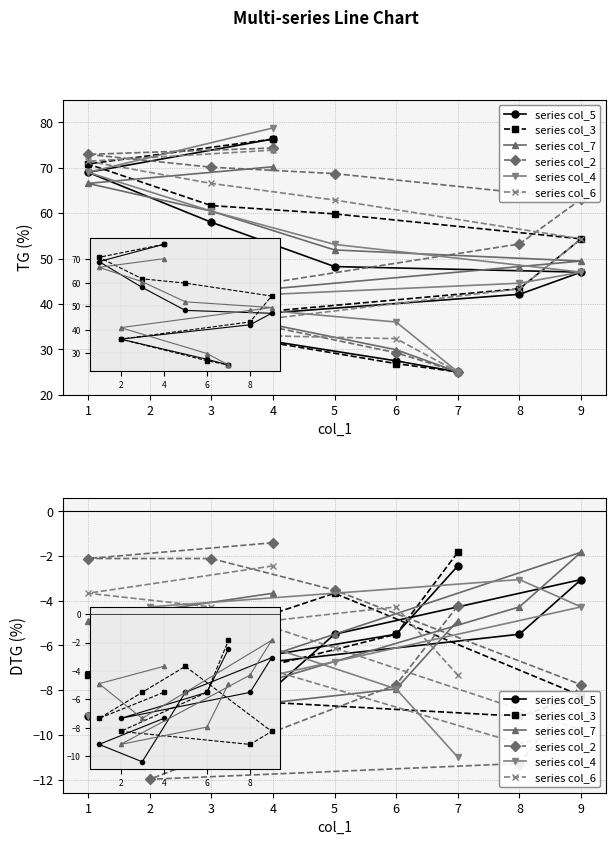

What is the value of the col_4 point at the 1st from the left?

-9.8